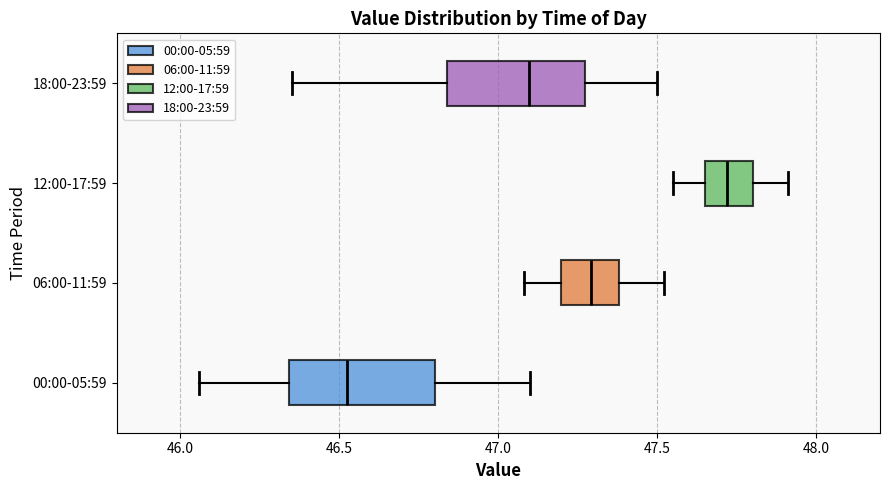

Where does the median line of the box for 18:00-23:59 sit on the x-axis? The values are not printed on the chart, so give them approximately, as read against the axis.

47.10